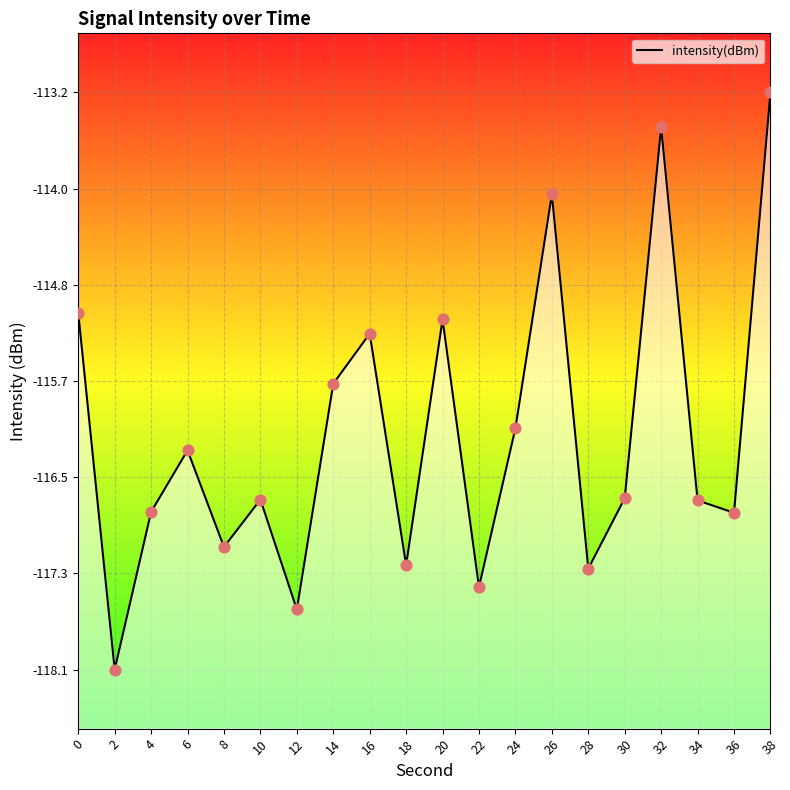

What is the change in value from 26 to 38?

+0.9